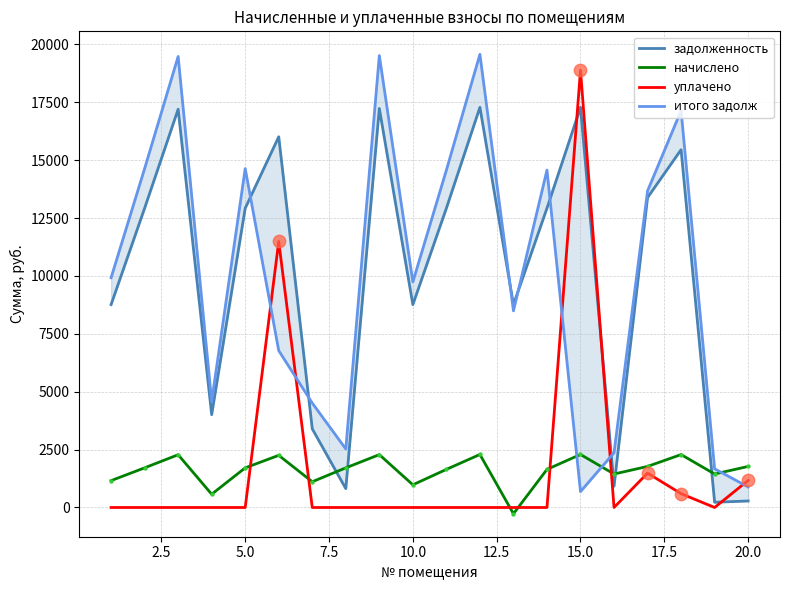

At how many categories does at least one series exceed 8565?

14